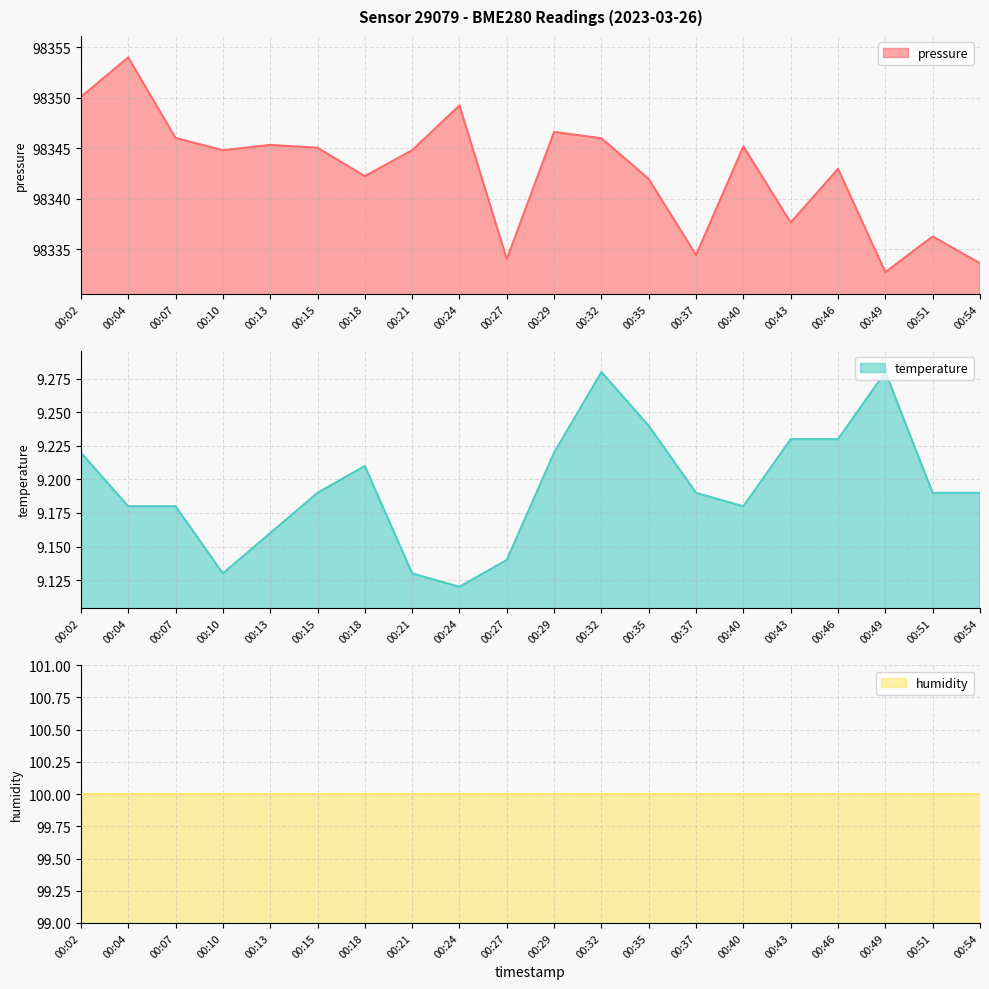

Count the temperature values in the range 9 to 10.

20